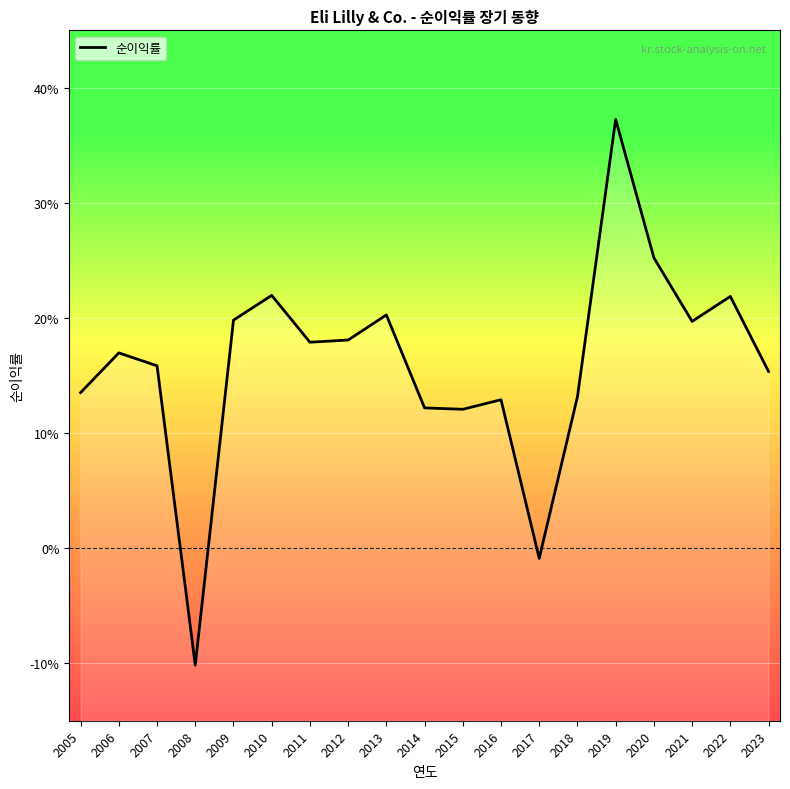

How many distinct data groups are displayed?

1